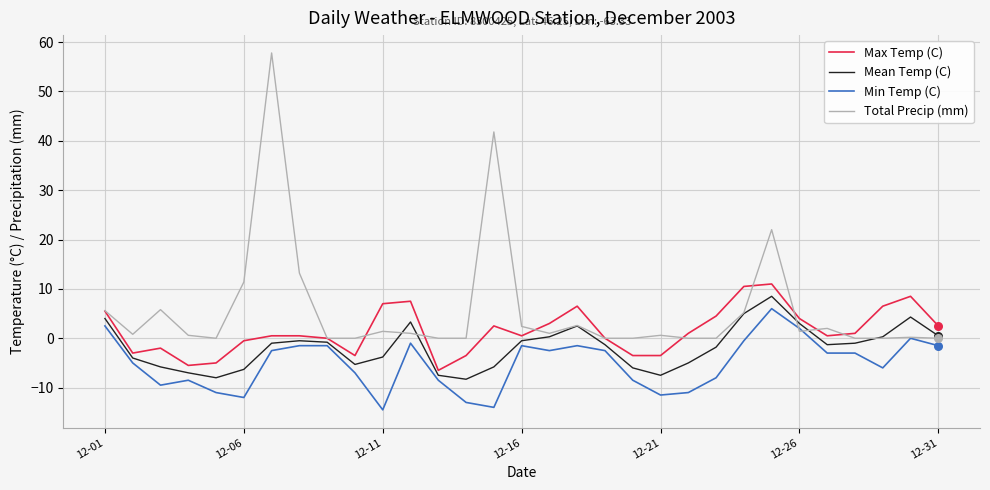

At how many categories does at least one series exceed 10?

6